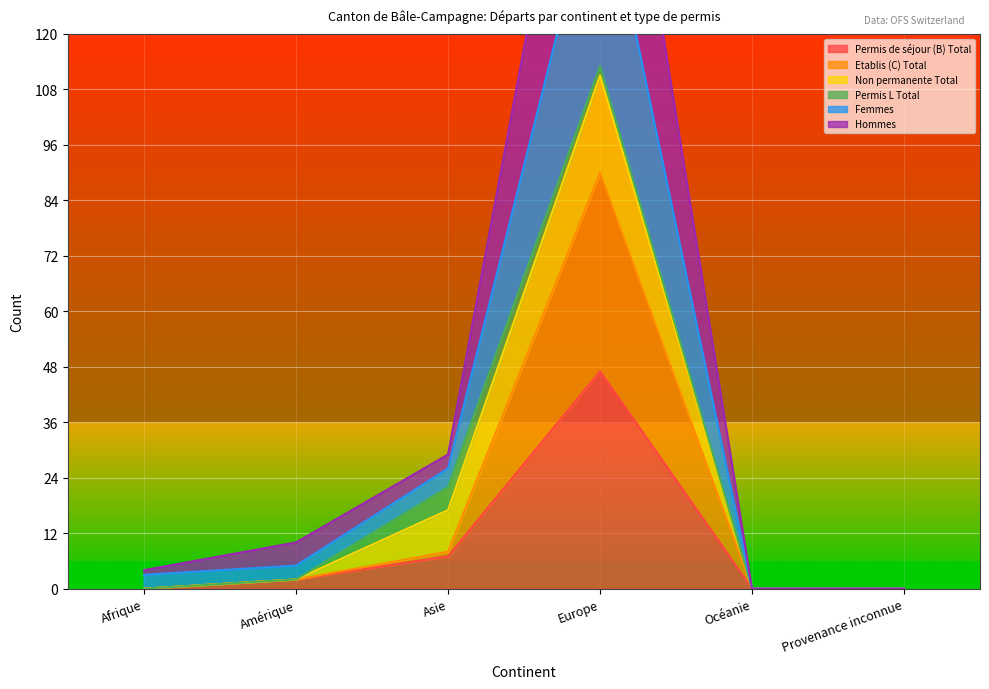

Is it true that Permis de séjour (B) Total equals 1 at Amérique?

False